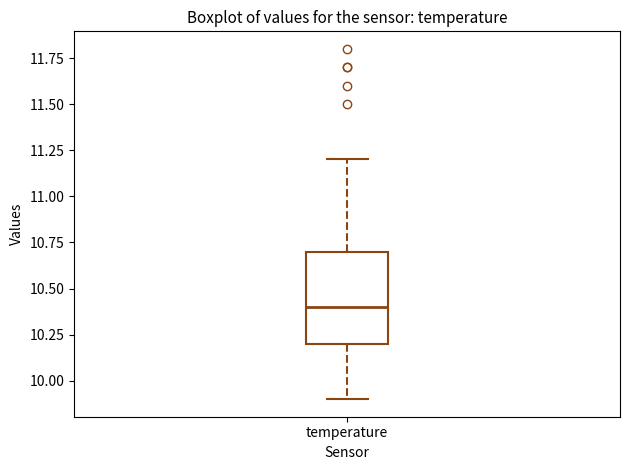

Transcribe this box plot: give where the median line is, the range the box spans, and where the two whiskers end, as read against the y-axis. The values are not printed on the chart, so give them approximately, as read against the axis.

median 10.4, box 10.2 to 10.7, whiskers 9.9 to 11.2